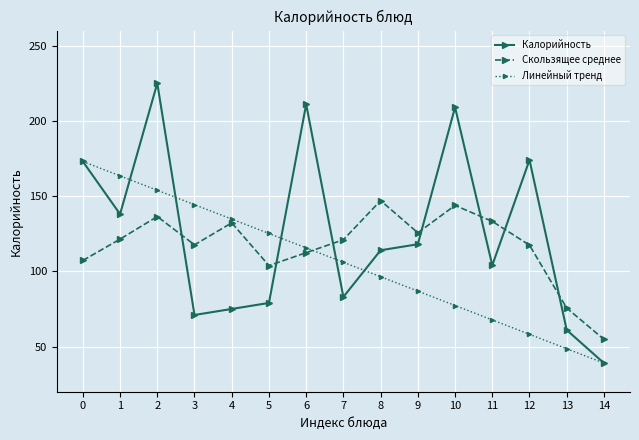

How many data points in Калорийность are less than 114?

7